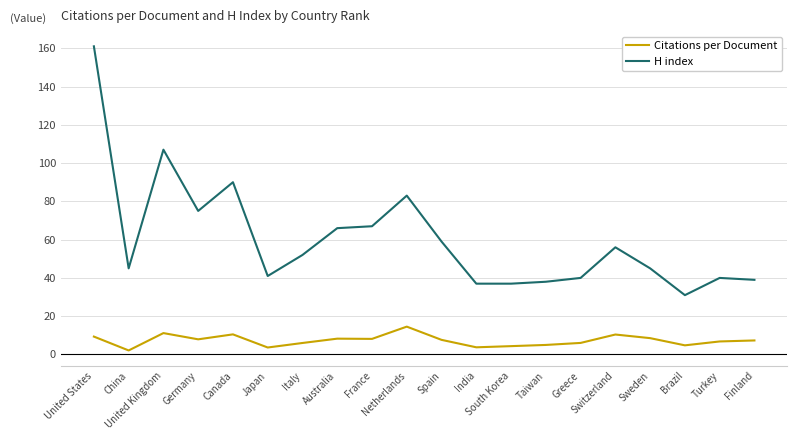

What is the difference between the H index values at Brazil and China?

14.0